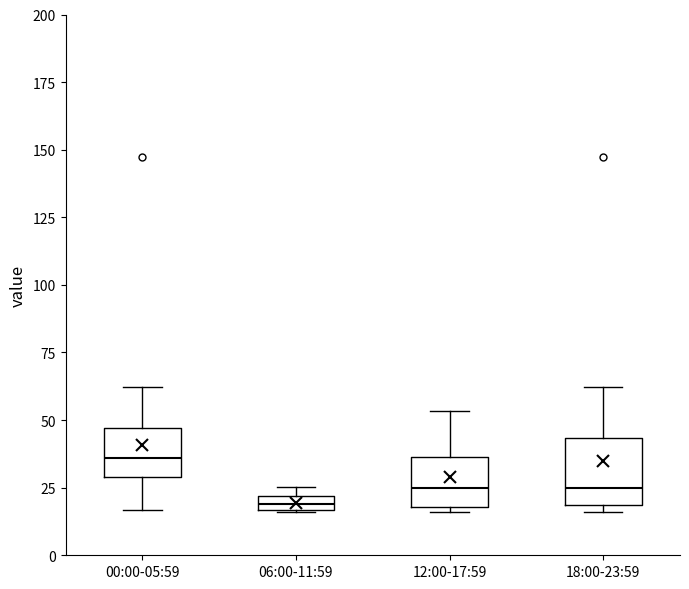

Which box is the tallest, from its lower edge to its upper edge?

18:00-23:59